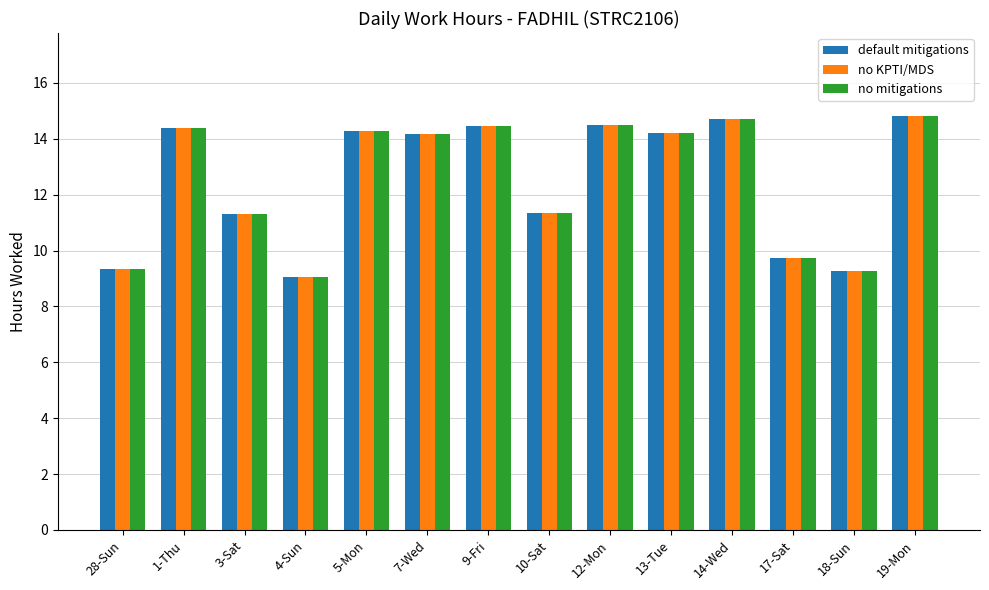

Is the value of no KPTI/MDS at 10-Sat greater than the value of default mitigations at 5-Mon?

No